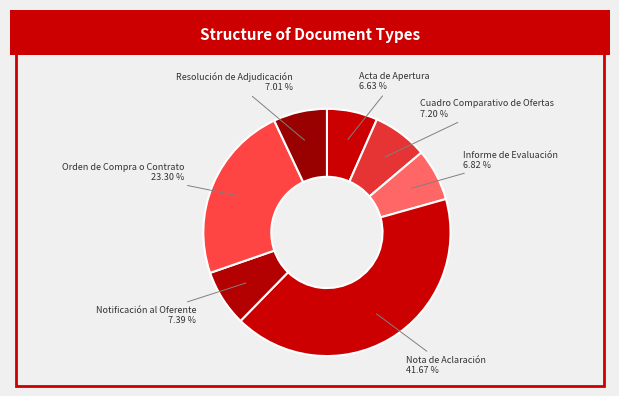

Rank the categories by value from lowest to highest.

Acta de Apertura, Informe de Evaluación, Resolución de Adjudicación, Cuadro Comparativo de Ofertas, Notificación al Oferente, Orden de Compra o Contrato, Nota de Aclaración